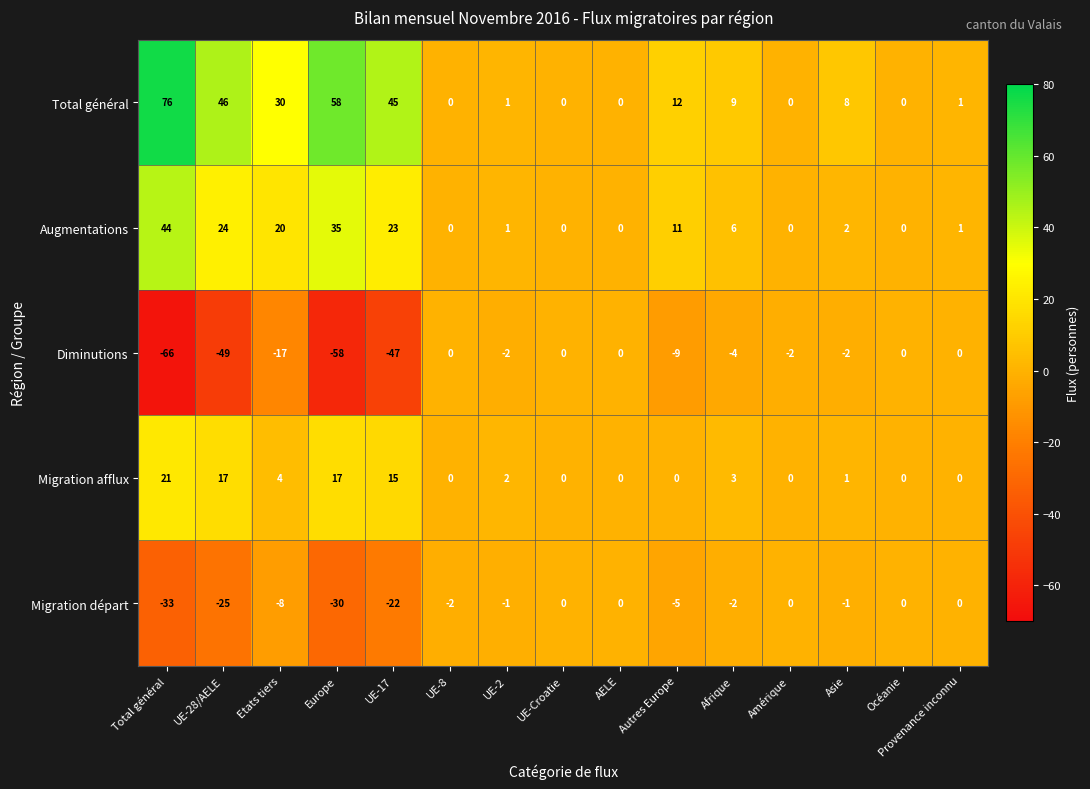

Which label corresponds to the smallest value in the chart?

Total général